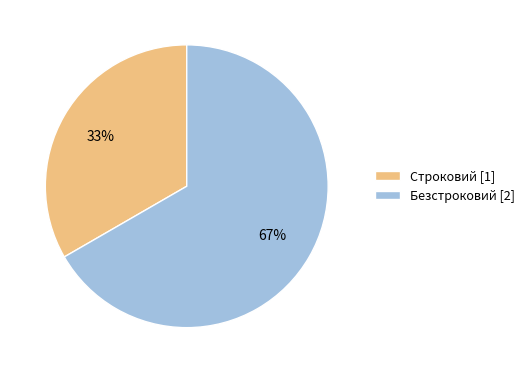

What is the smallest slice in the pie chart?

Строковий